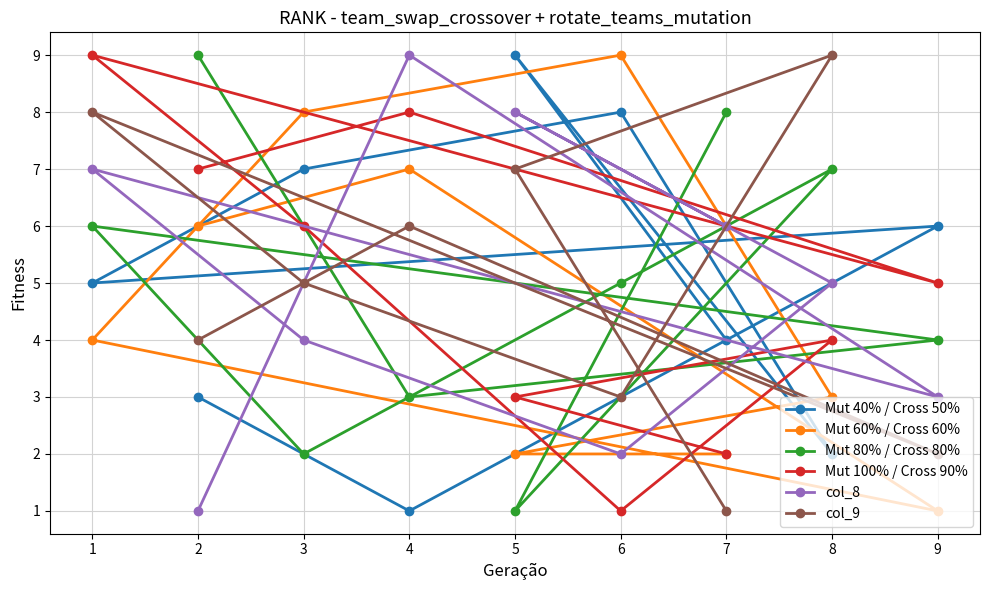

At how many categories does at least one series exceed 2?

9